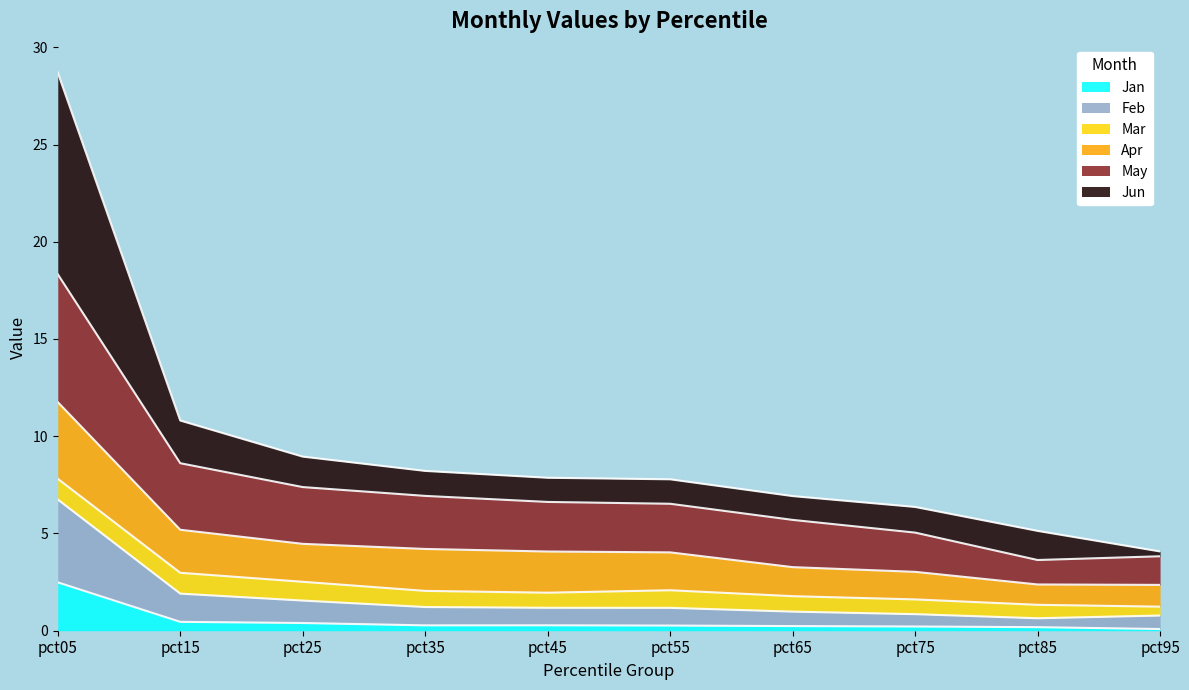

What is the total value across all series at pct05?

28.7